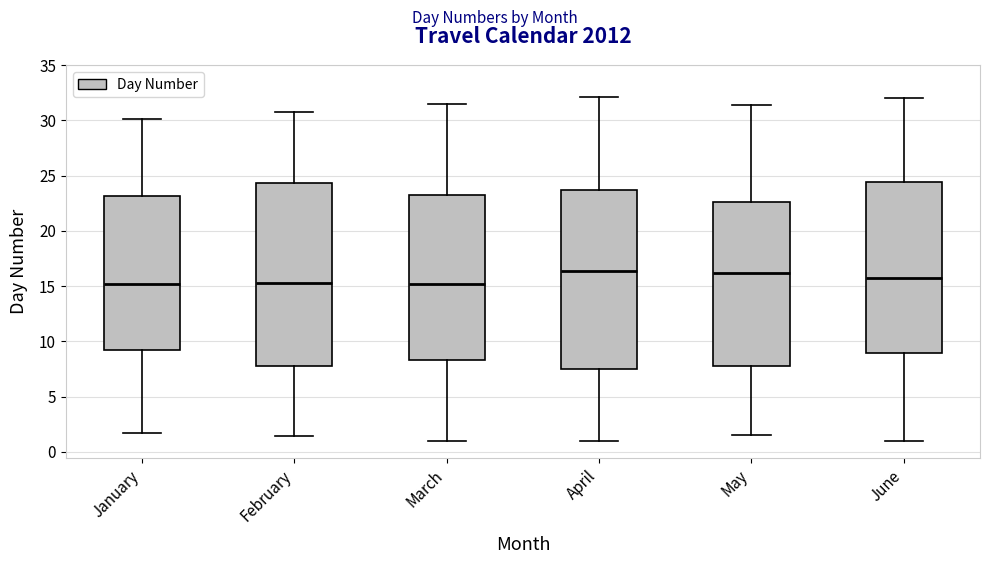

Reading left to right, transcribe this box plot: for each box, give where its median line is, the range the box spans, and where its two whiskers end, as read against the y-axis. The values are not printed on the chart, so give them approximately, as read against the axis.

January: median 15.0, box 9.5 to 23.0, whiskers 1.5 to 30.0
February: median 15.5, box 8.0 to 24.5, whiskers 1.5 to 30.5
March: median 15.0, box 8.5 to 23.0, whiskers 1.0 to 31.5
April: median 16.5, box 7.5 to 23.5, whiskers 1.0 to 32.0
May: median 16.0, box 8.0 to 22.5, whiskers 1.5 to 31.5
June: median 16.0, box 9.0 to 24.5, whiskers 1.0 to 32.0